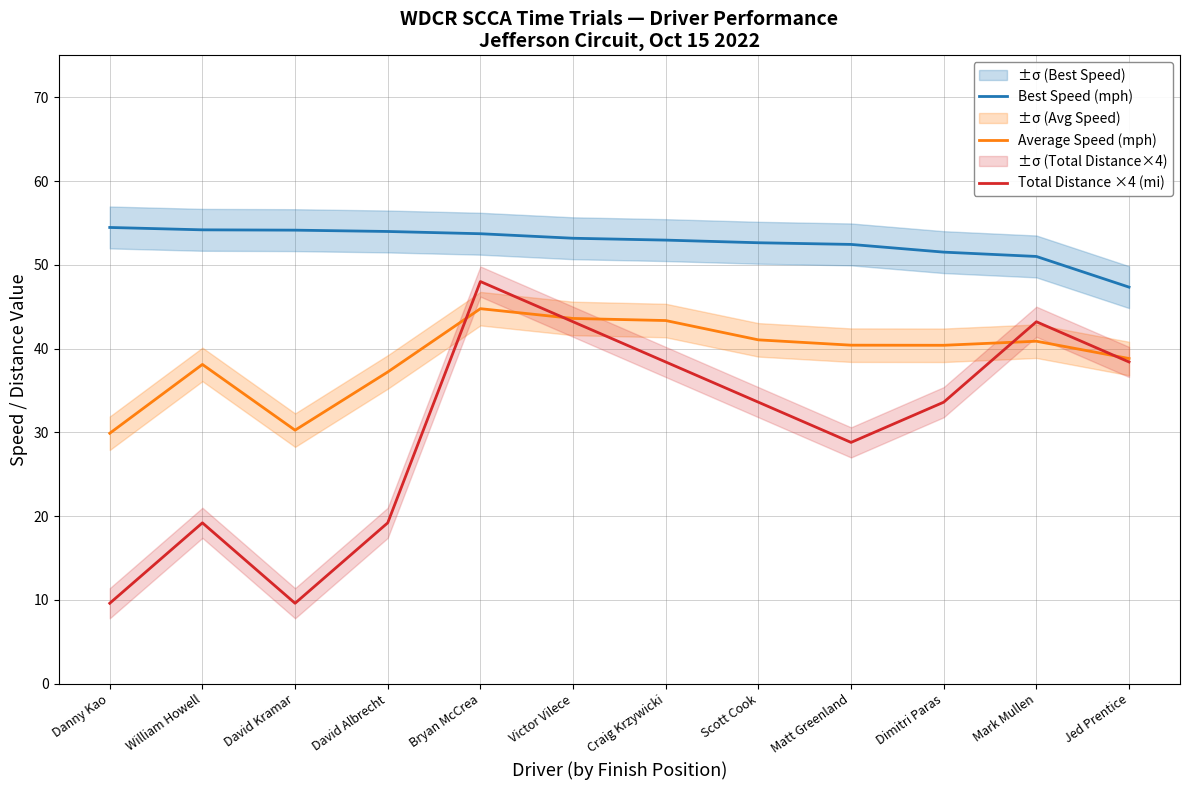

Which label corresponds to the largest value in the chart?

Danny Kao